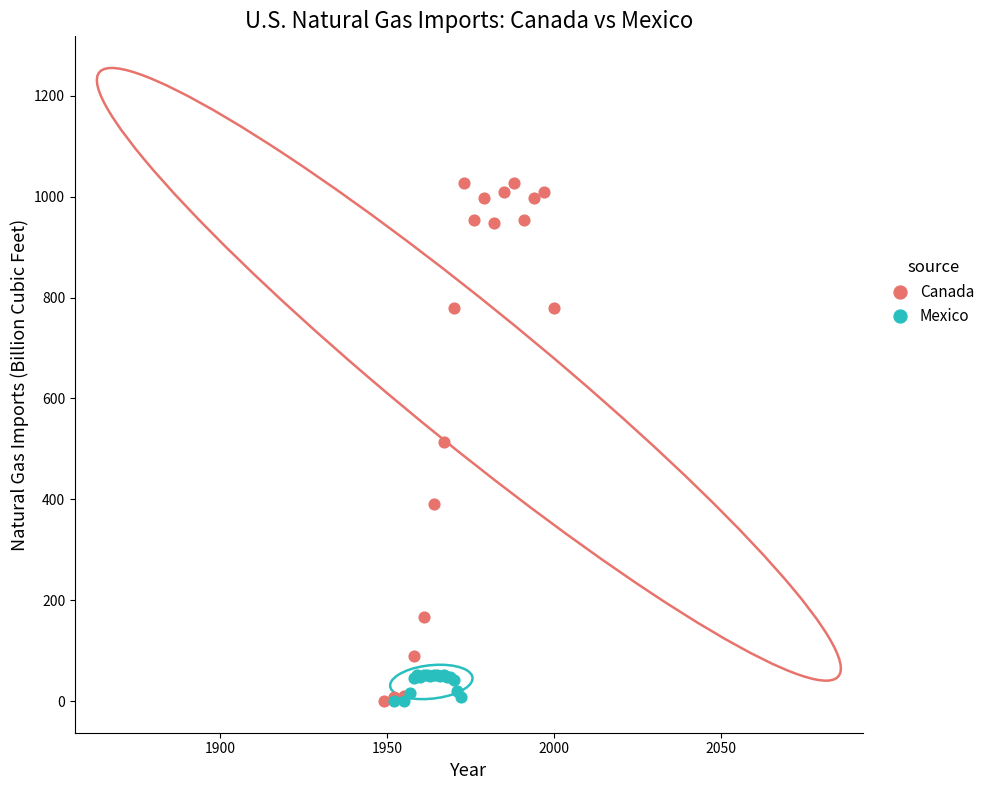

Which series has the largest Y range (max minus min)?

Canada